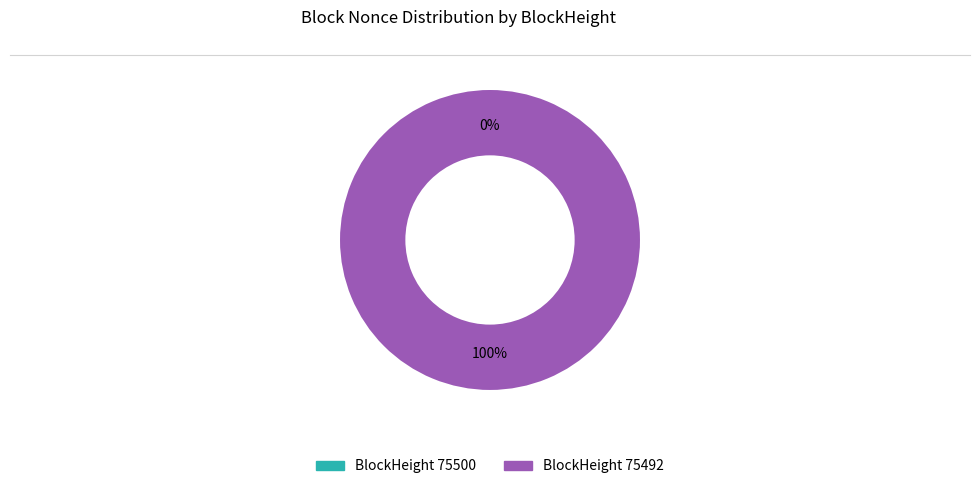

Does 75500 account for over 50% of the chart?

No